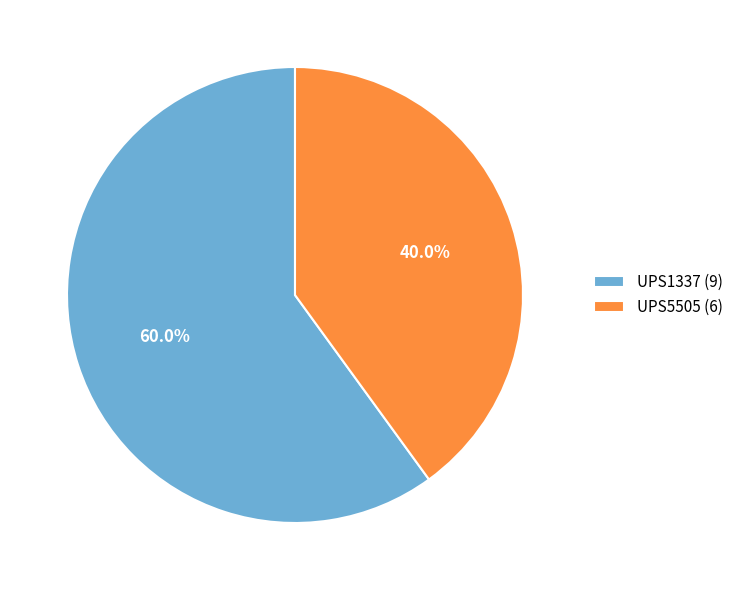

What is the largest slice in the pie chart?

UPS1337